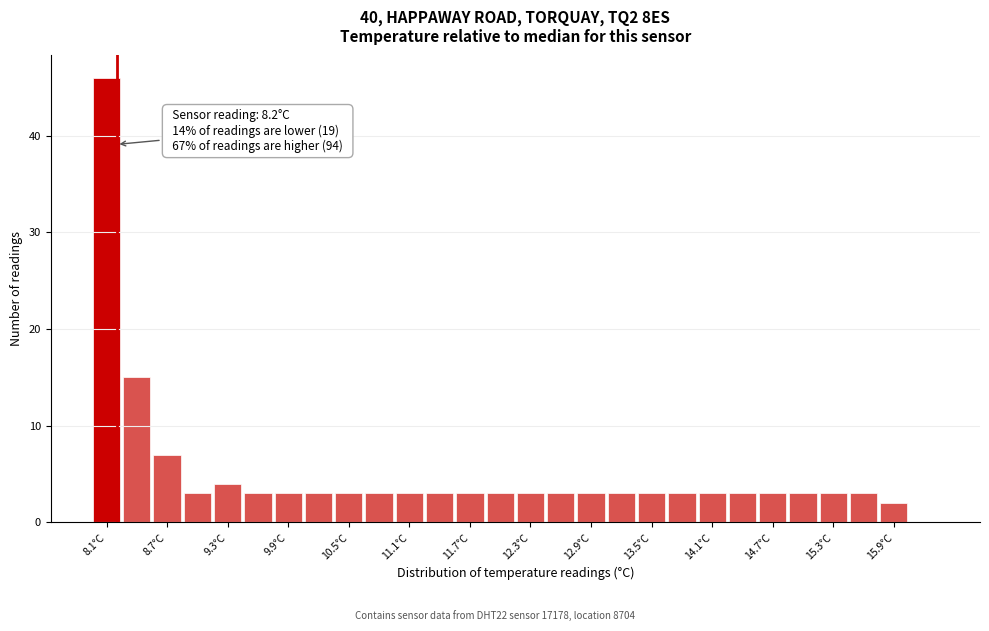

Read against the x-axis, roughly where is the centre of the tallest bar?

8.1